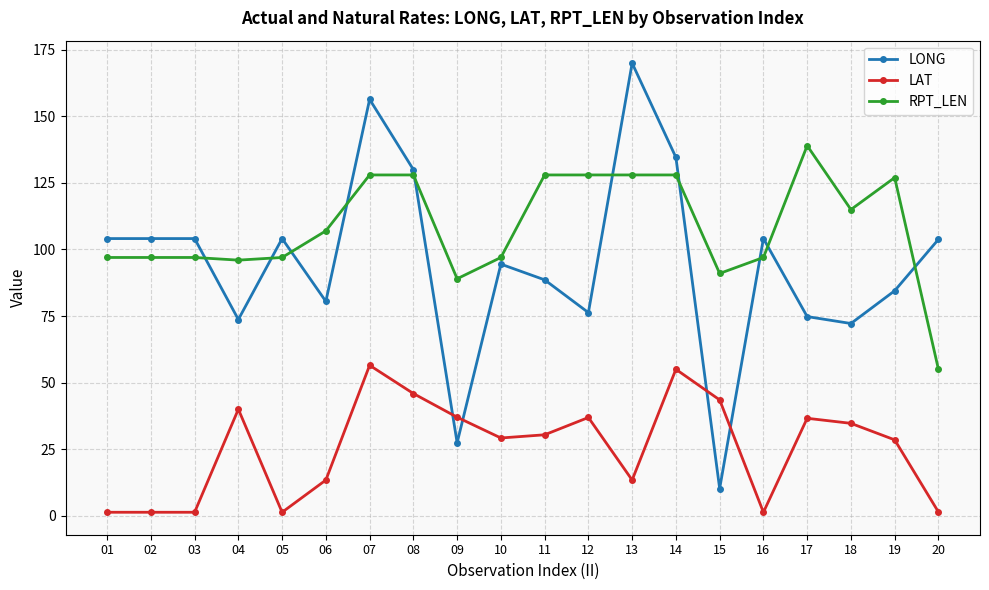

What is the total value across all series at 10?

220.7